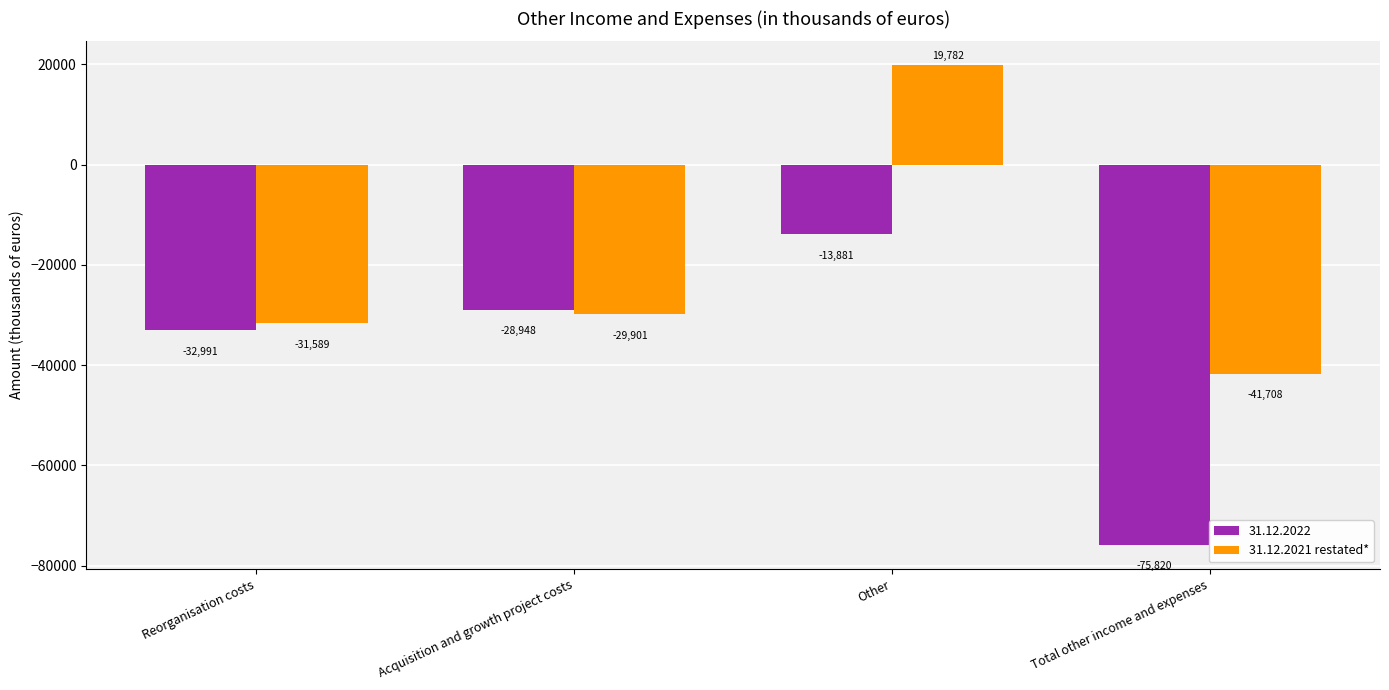

How many data points does each series have?

4